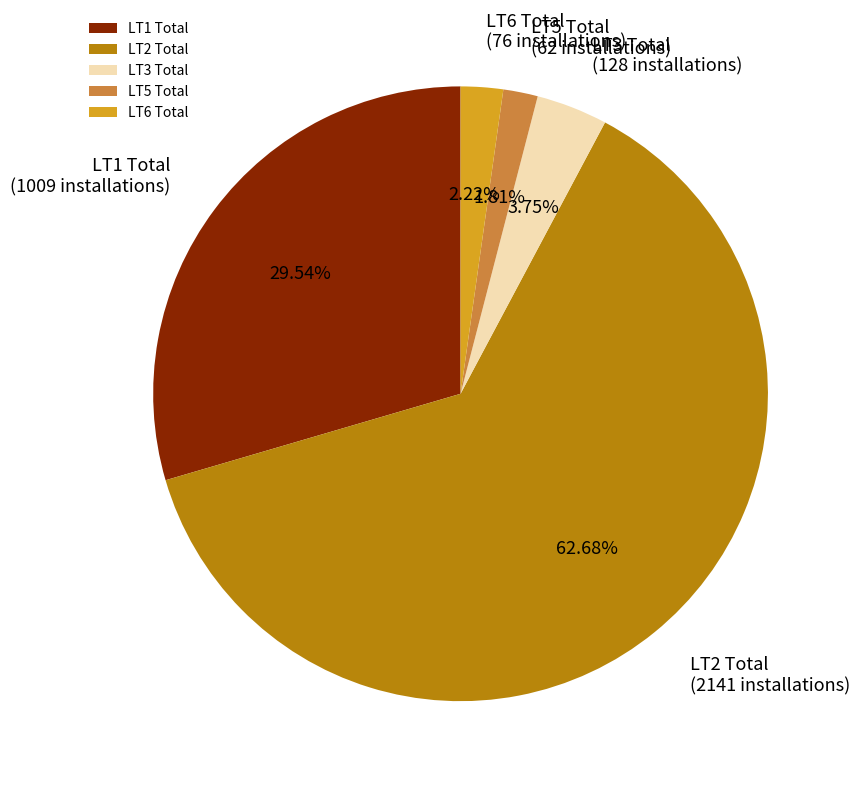

Count the number of slices in the pie.

5